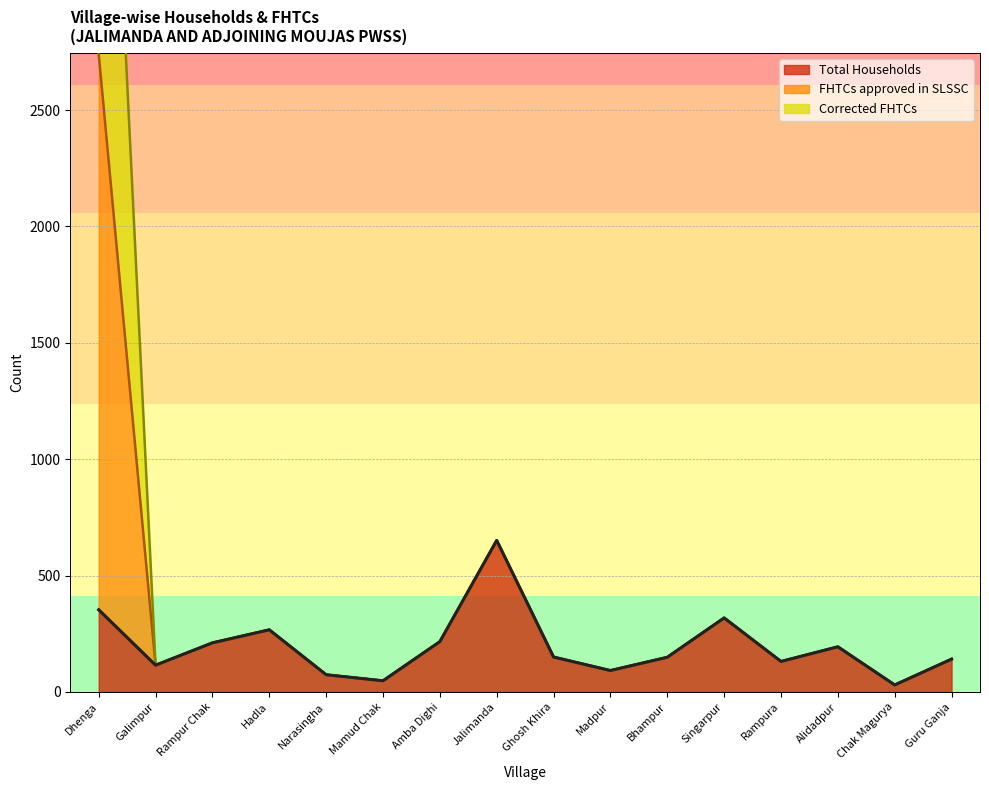

Between Rampur Chak and Hadla, which series saw the biggest shift?

Total Households